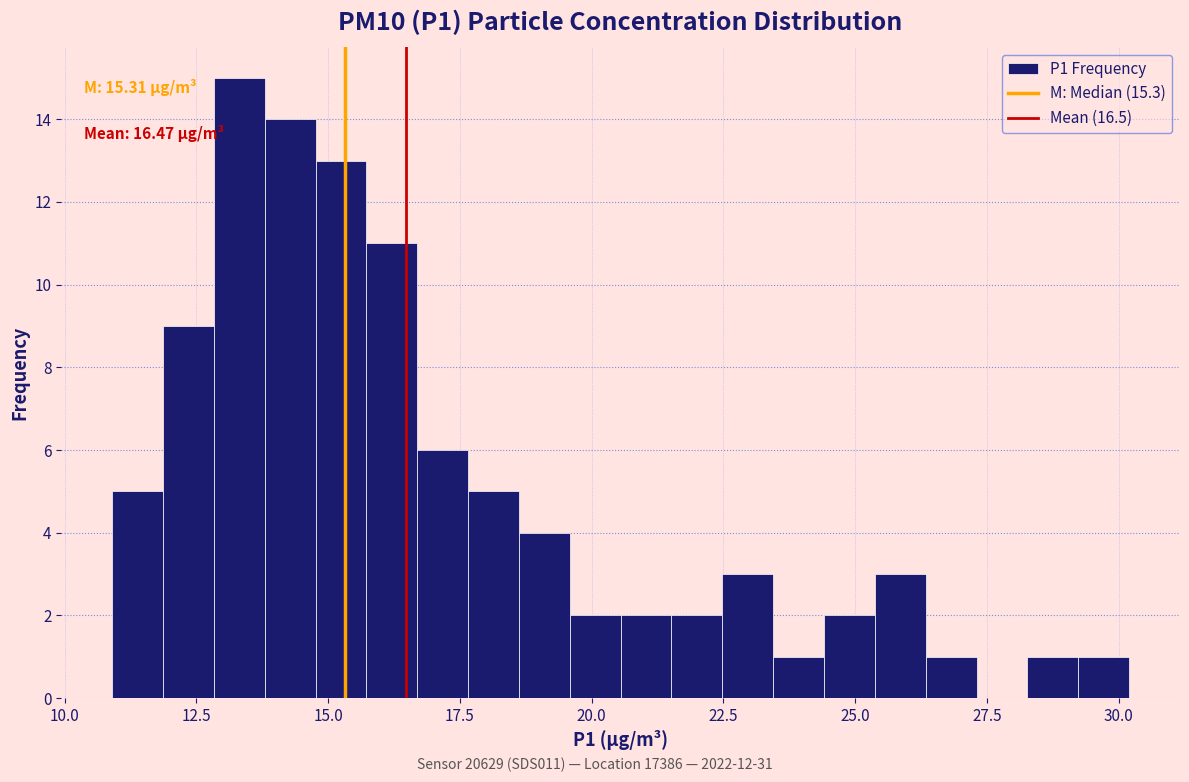

Read against the x-axis, roughly where is the centre of the tallest bar?

13.5